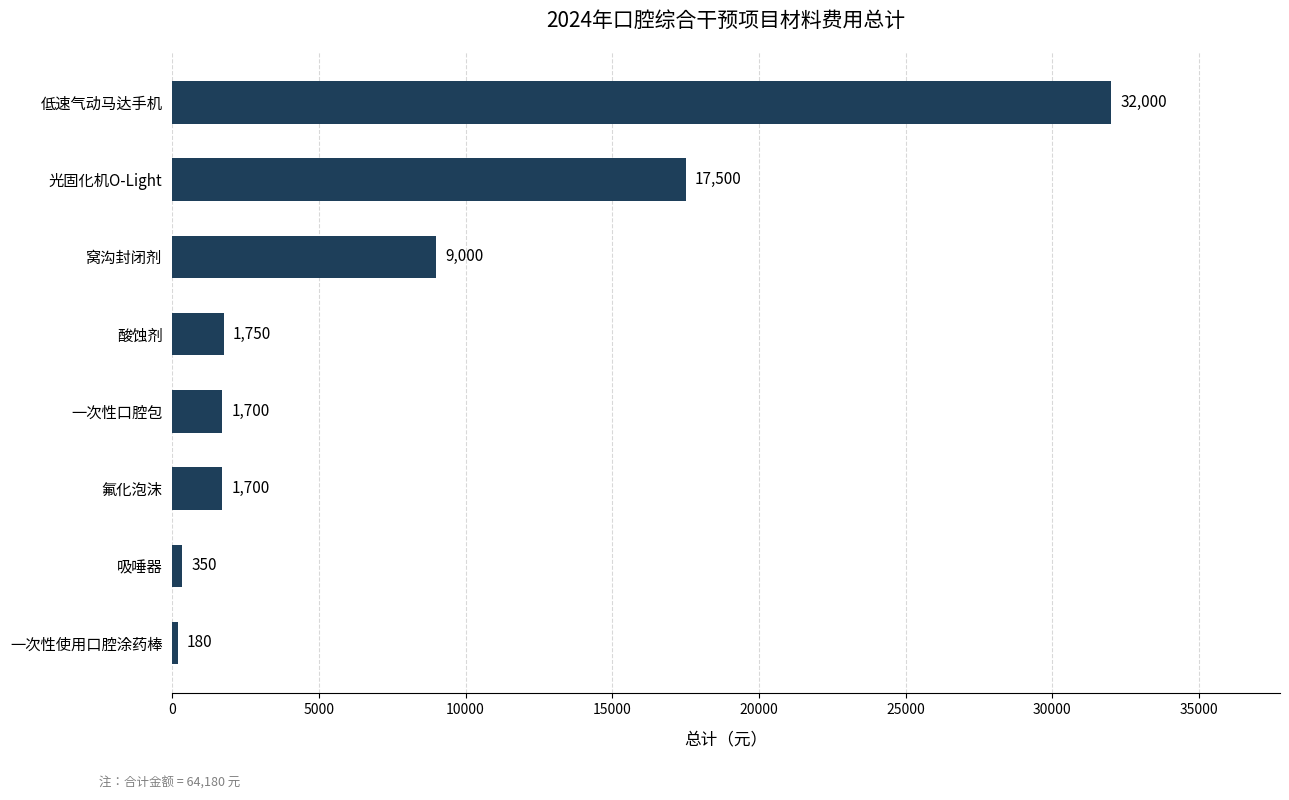

Reading bottom to top, transcribe all the data shown in this chart.

一次性使用口腔涂药棒=180	吸唾器=350	氟化泡沫=1700	一次性口腔包=1700	酸蚀剂=1750	窝沟封闭剂=9000	光固化机O-Light=17500	低速气动马达手机=32000